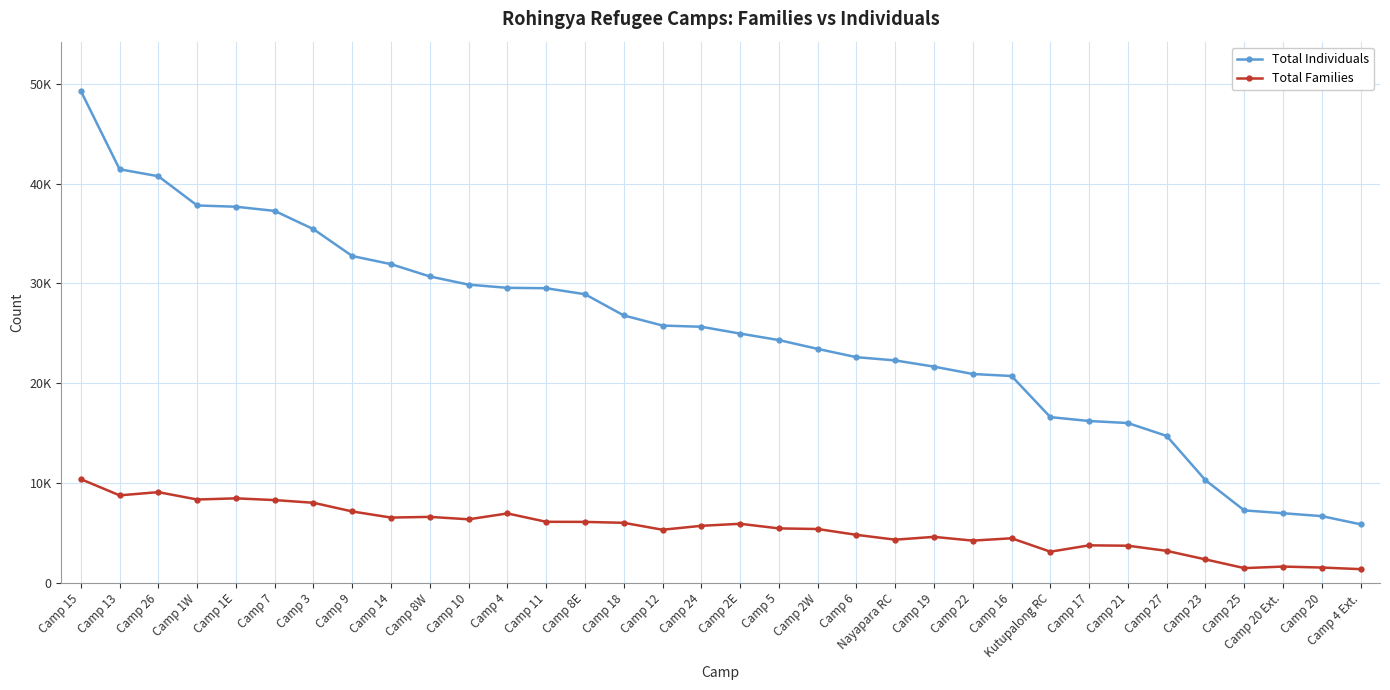

Reading right to left, what are all the values shown in this chart?

Total Individuals: Camp 4 Ext.=5865	Camp 20=6685	Camp 20 Ext.=6977	Camp 25=7260	Camp 23=10286	Camp 27=14719	Camp 21=16012	Camp 17=16218	Kutupalong RC=16606	Camp 16=20726	Camp 22=20927	Camp 19=21665	Nayapara RC=22287	Camp 6=22613	Camp 2W=23444	Camp 5=24325	Camp 2E=24978	Camp 24=25660	Camp 12=25782	Camp 18=26798	Camp 8E=28922	Camp 11=29522	Camp 4=29562	Camp 10=29881	Camp 8W=30702	Camp 14=31933	Camp 9=32747	Camp 3=35439	Camp 7=37269	Camp 1E=37690	Camp 1W=37815	Camp 26=40743	Camp 13=41444	Camp 15=49299
Total Families: Camp 4 Ext.=1372	Camp 20=1533	Camp 20 Ext.=1629	Camp 25=1476	Camp 23=2348	Camp 27=3204	Camp 21=3720	Camp 17=3758	Kutupalong RC=3120	Camp 16=4466	Camp 22=4230	Camp 19=4607	Nayapara RC=4326	Camp 6=4810	Camp 2W=5395	Camp 5=5455	Camp 2E=5918	Camp 24=5714	Camp 12=5321	Camp 18=6015	Camp 8E=6107	Camp 11=6117	Camp 4=6955	Camp 10=6366	Camp 8W=6610	Camp 14=6541	Camp 9=7152	Camp 3=8022	Camp 7=8293	Camp 1E=8467	Camp 1W=8350	Camp 26=9089	Camp 13=8767	Camp 15=10392